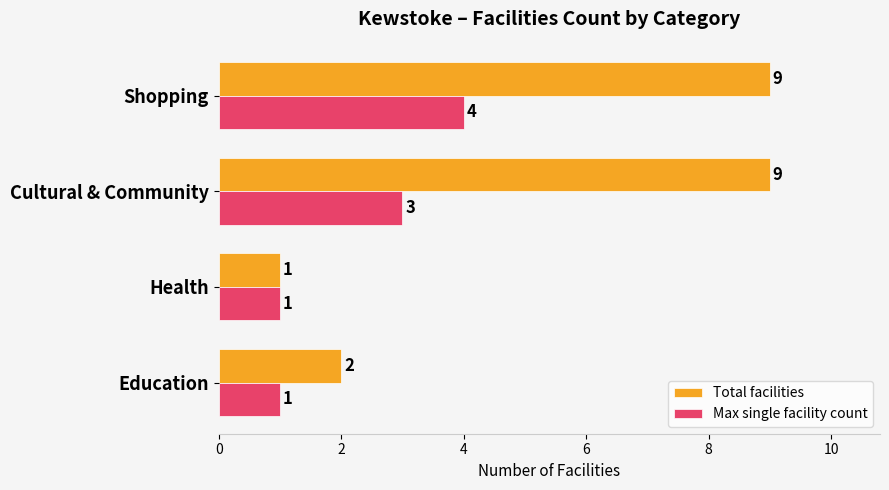

Rank the series by their maximum value, from highest to lowest.

Total facilities, Max single facility count